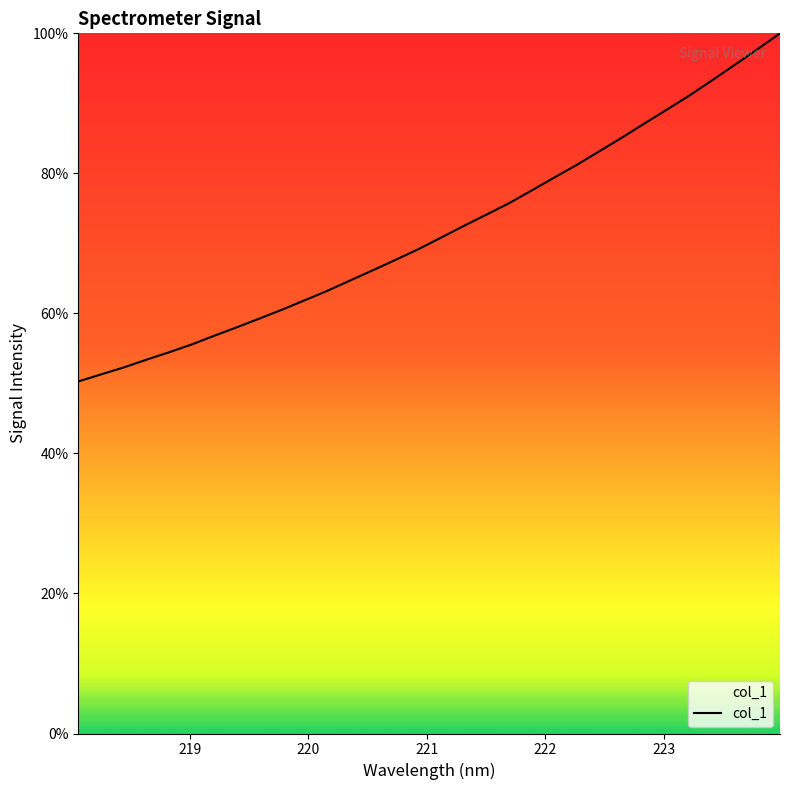

What is the greatest value displayed?

100.0